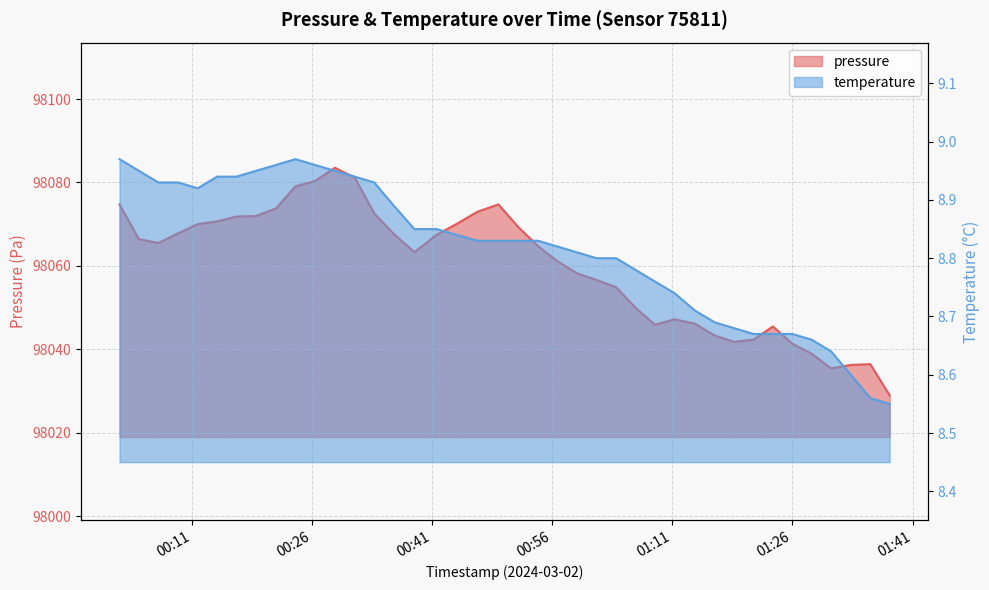

What is the label of the 19th point from the right?

2024-03-02T00:54:15